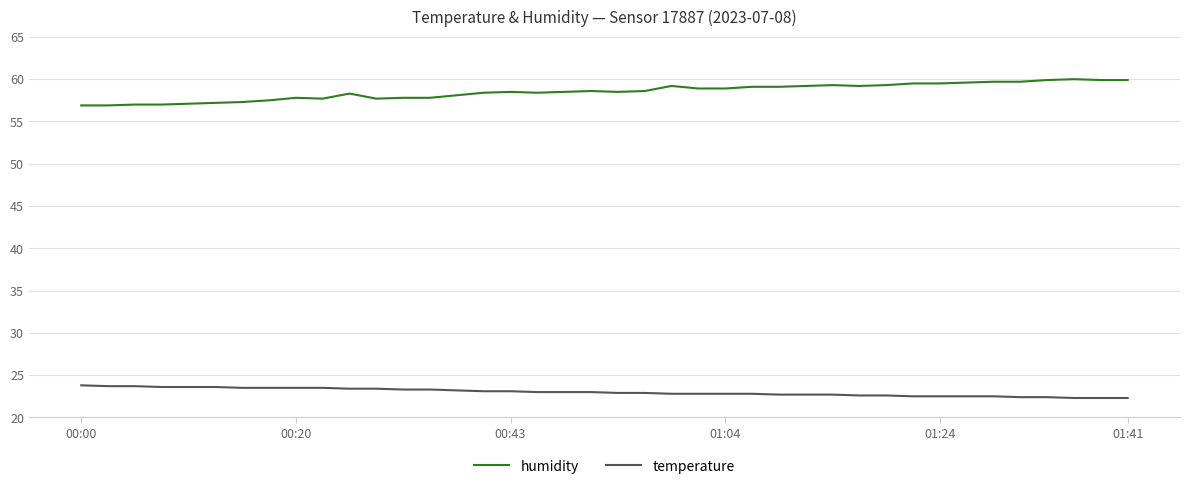

What is the difference between the maximum and minimum values in the temperature series?

1.5